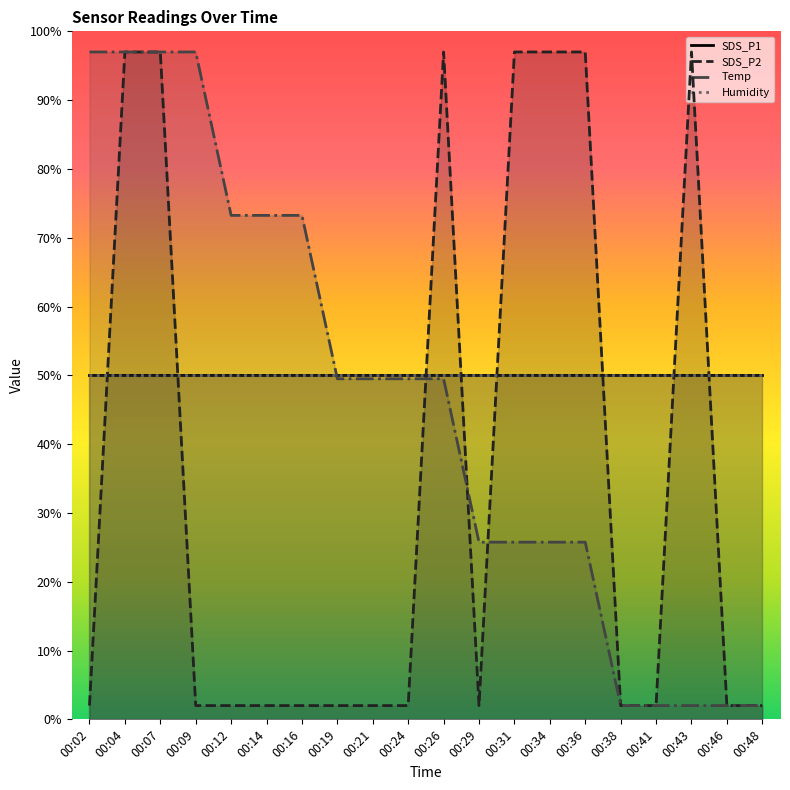

What are all the series names shown in the legend?

SDS_P1, SDS_P2, Temp, Humidity